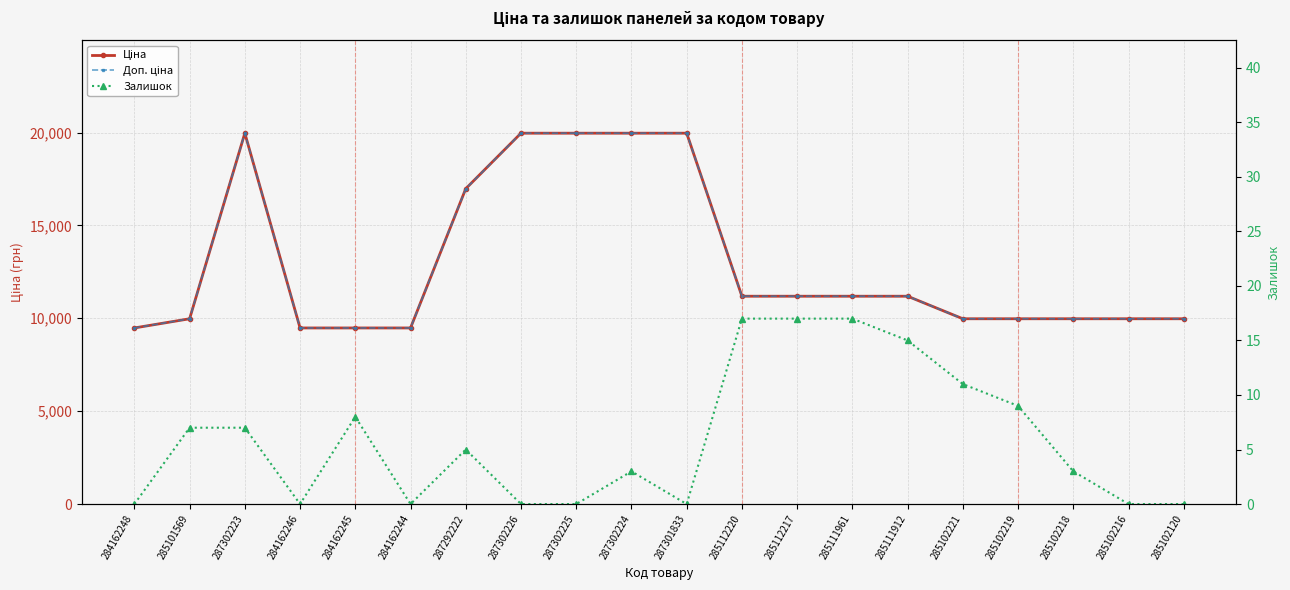

Is it true that Залишок equals 4.1 at 284162245?

False